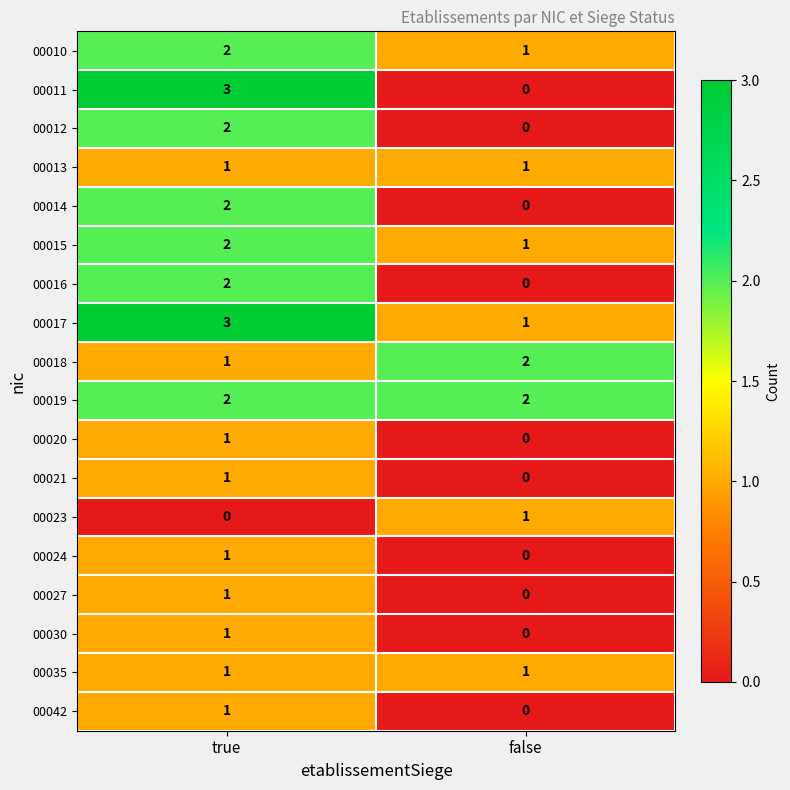

What is the total value across all series at false?

10